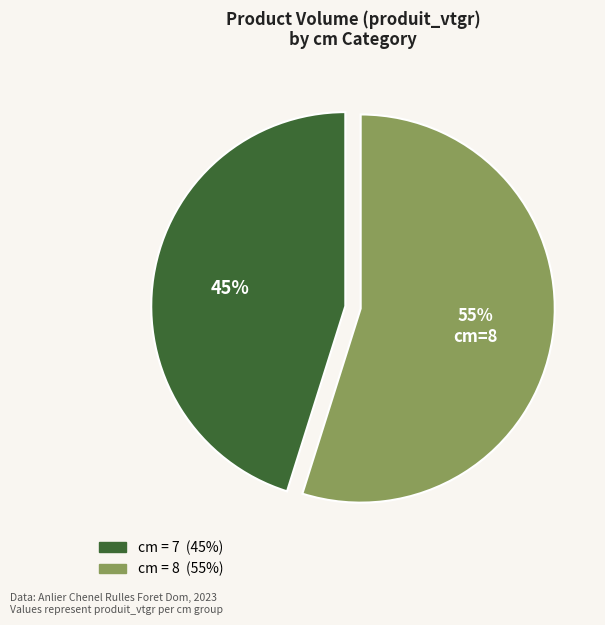

To the nearest percent, what is the average slice percentage?

50%